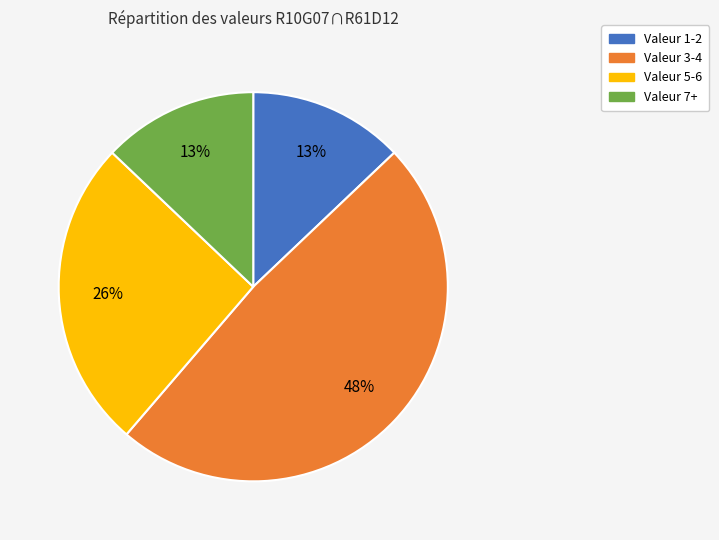

To the nearest percent, what is the average slice percentage?

25%